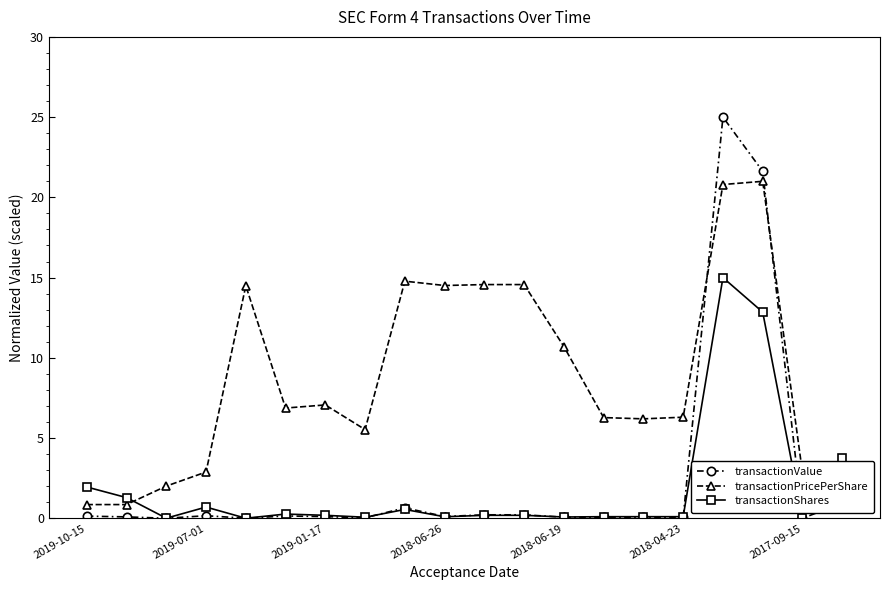

What is the difference between the maximum and second lowest values in the transactionPricePerShare series?

20.1